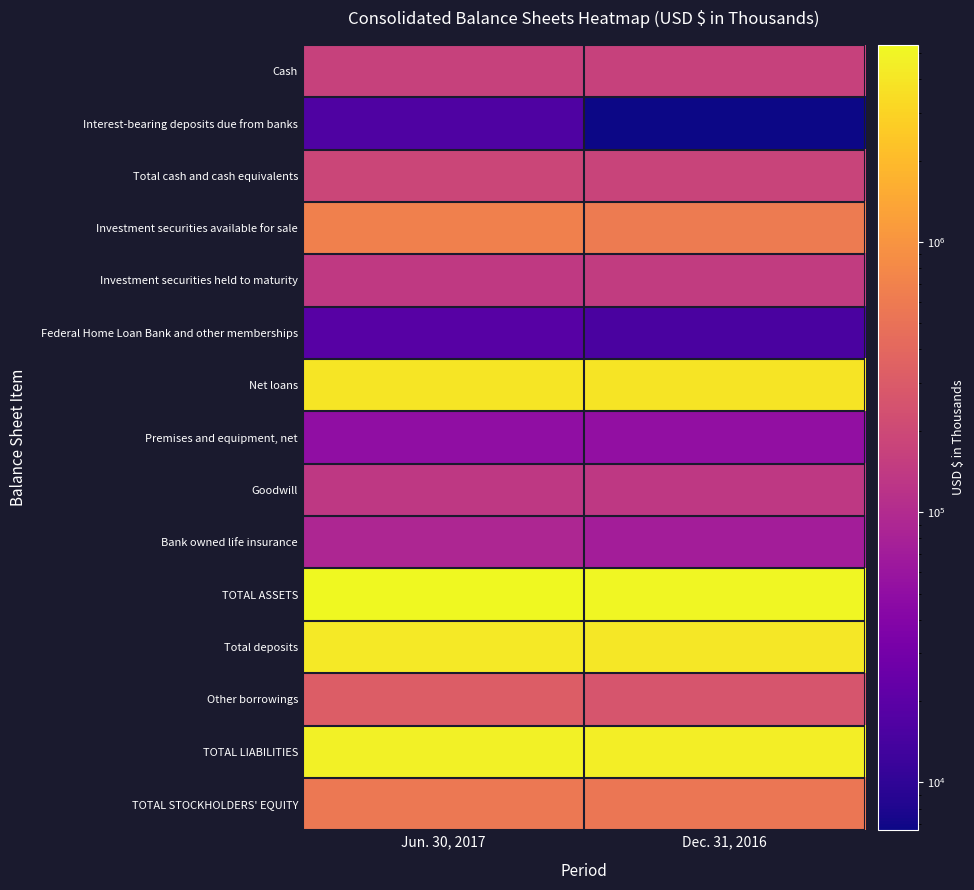

What is the sum of the Total deposits values at Dec. 31, 2016 and Jun. 30, 2017?

8320039